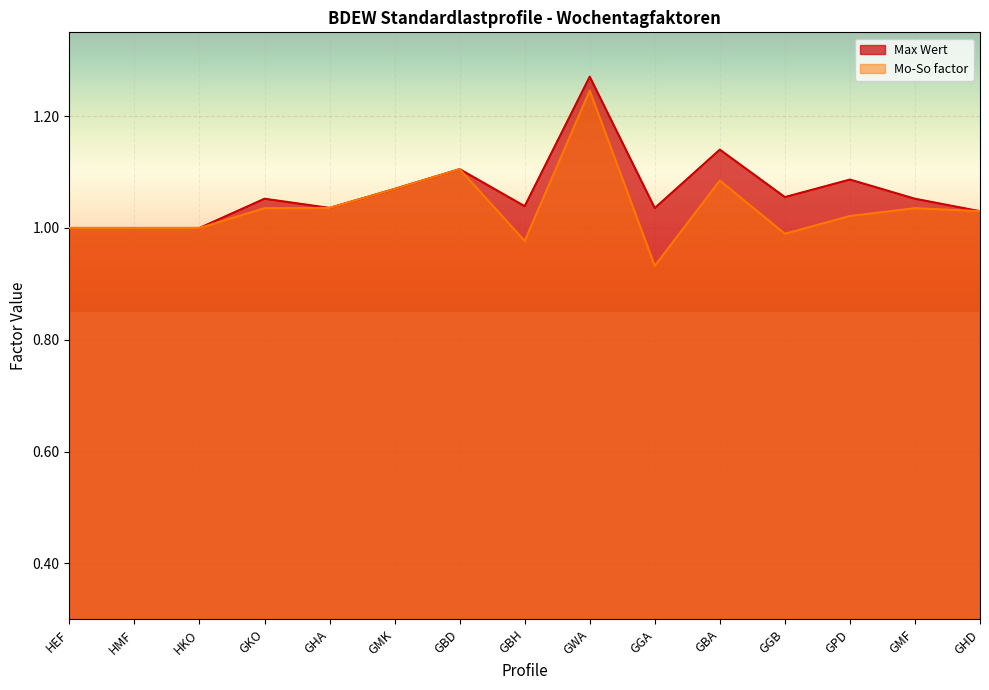

List the series in order of their peak value, highest first.

Max Wert, Mo-So factor